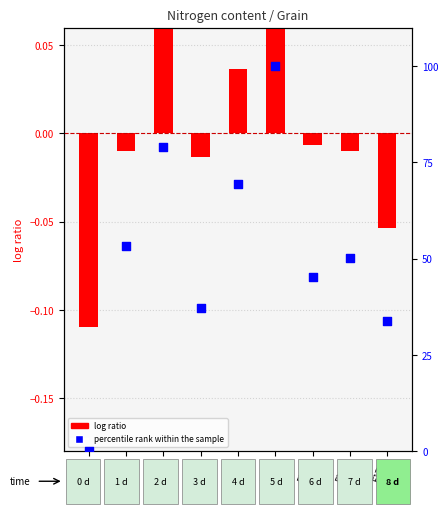

At how many categories does at least one series exceed 68?

3